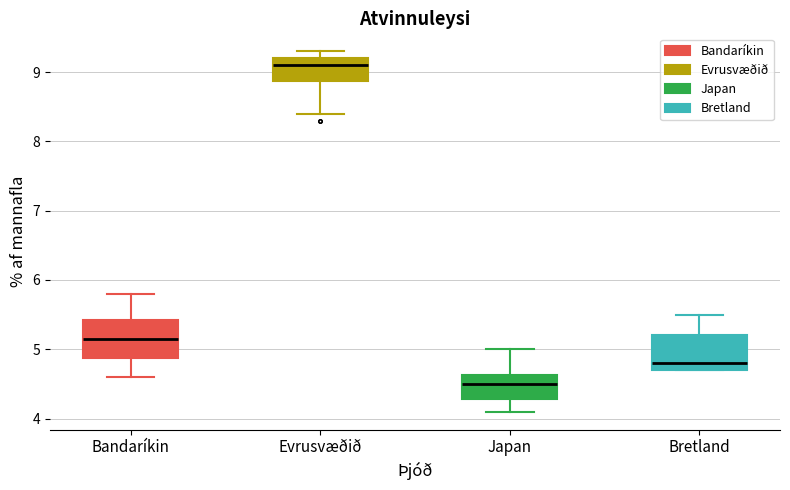

Reading left to right, transcribe this box plot: for each box, give where its median line is, the range the box spans, and where its two whiskers end, as read against the y-axis. The values are not printed on the chart, so give them approximately, as read against the axis.

Bandaríkin: median 5.2, box 4.9 to 5.4, whiskers 4.6 to 5.8
Evrusvæðið: median 9.1, box 8.9 to 9.2, whiskers 8.4 to 9.3
Japan: median 4.5, box 4.3 to 4.6, whiskers 4.1 to 5.0
Bretland: median 4.8, box 4.7 to 5.2, whiskers 4.7 to 5.5